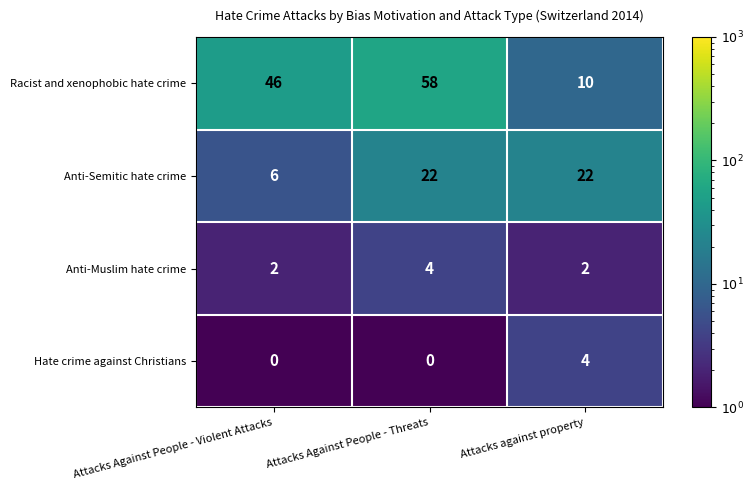

What is the average value of the Anti-Semitic hate crime series?

17